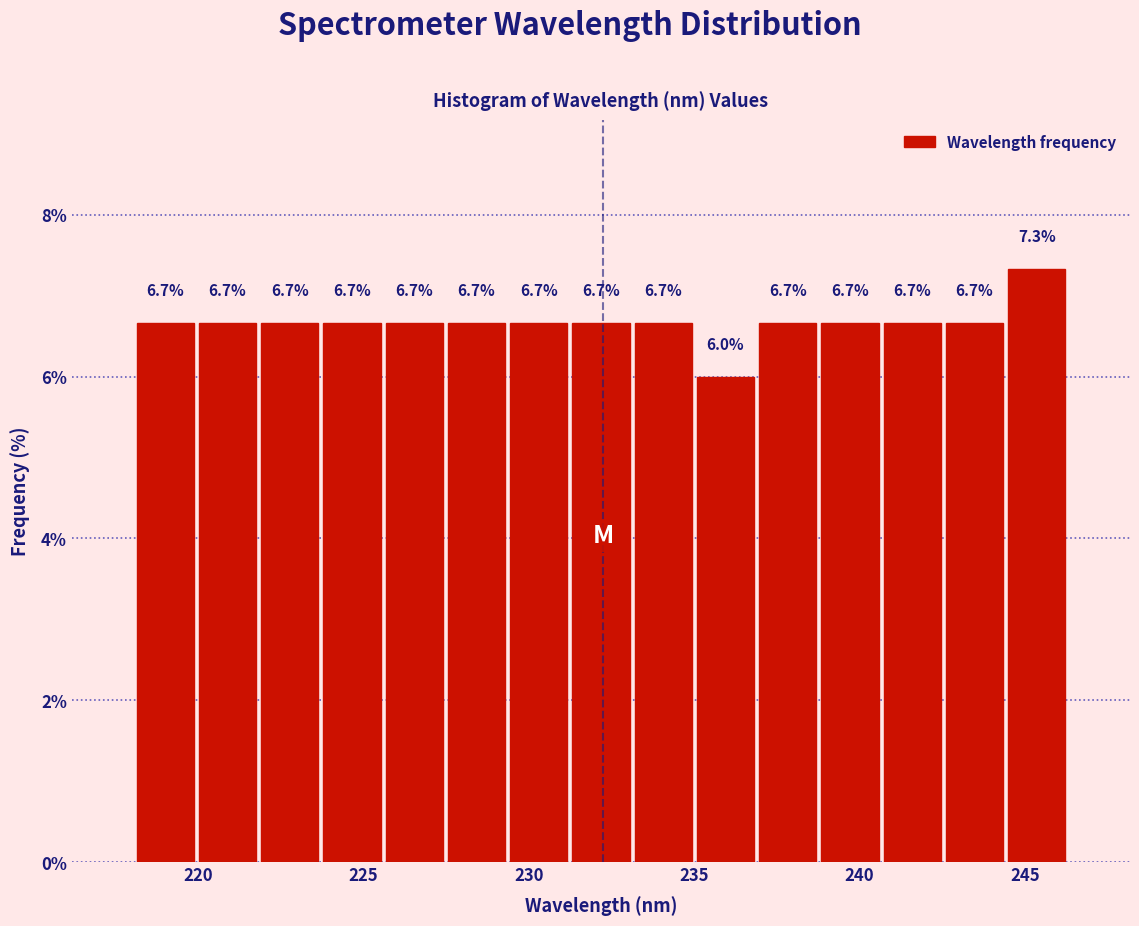

Around what value on the x-axis is the tallest bar? Give the approximate position of its centre, as read against the axis.

245.5